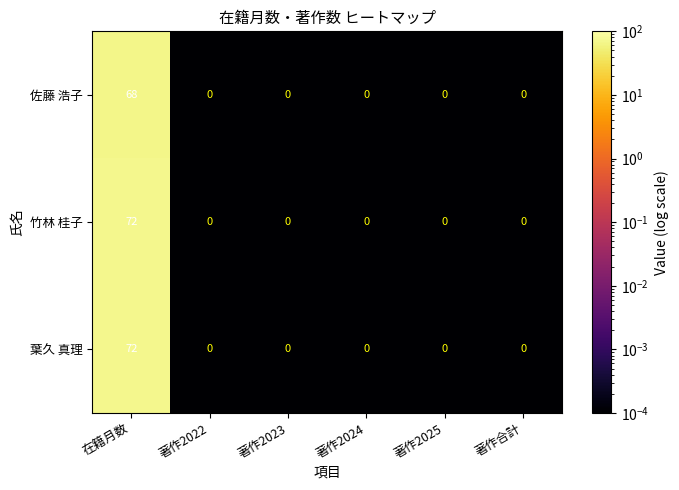

What value does the 葉久 真理 series have at 在籍月数, to the nearest 10?

70